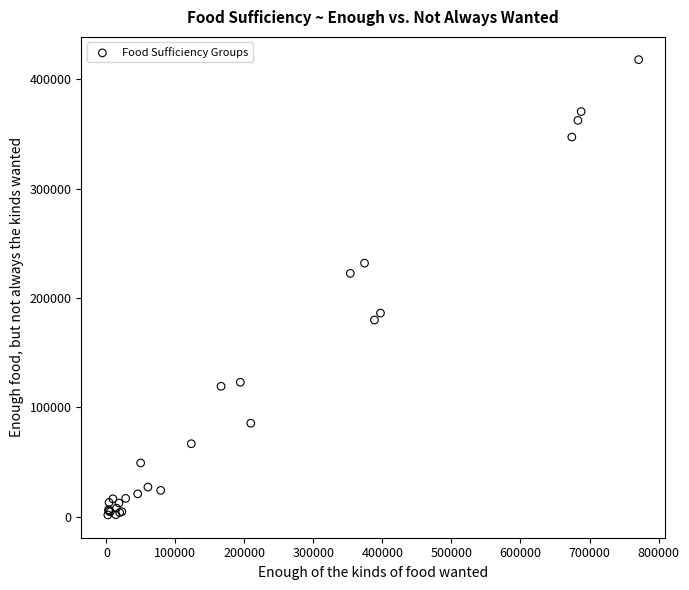

What Y value in the scatter plot is closest to 209756?

222501